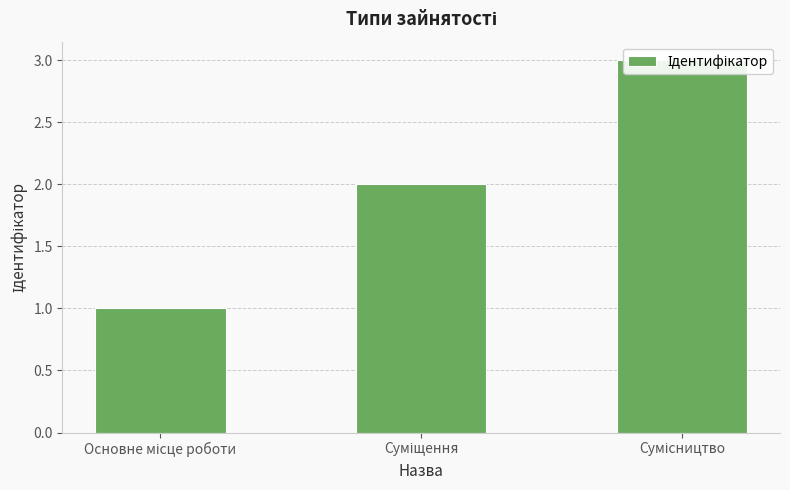

Reading left to right, list all the values displayed in this chart.

Основне місце роботи=1	Суміщення=2	Сумісництво=3